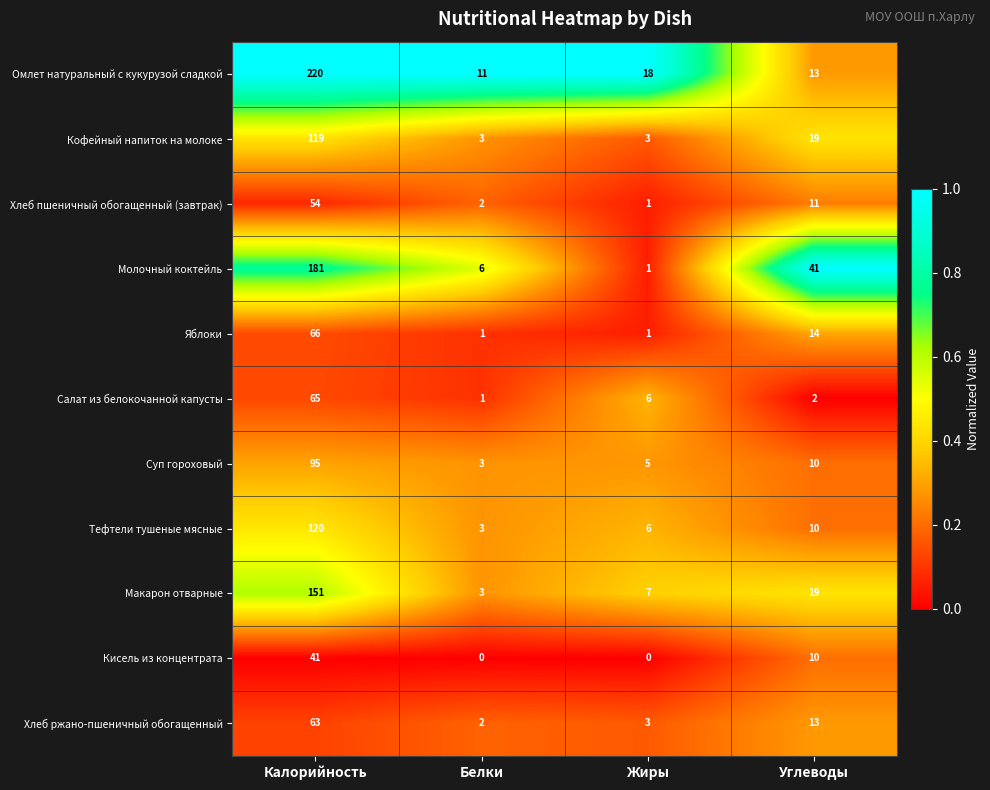

At which category is the sum across all series the highest?

Калорийность